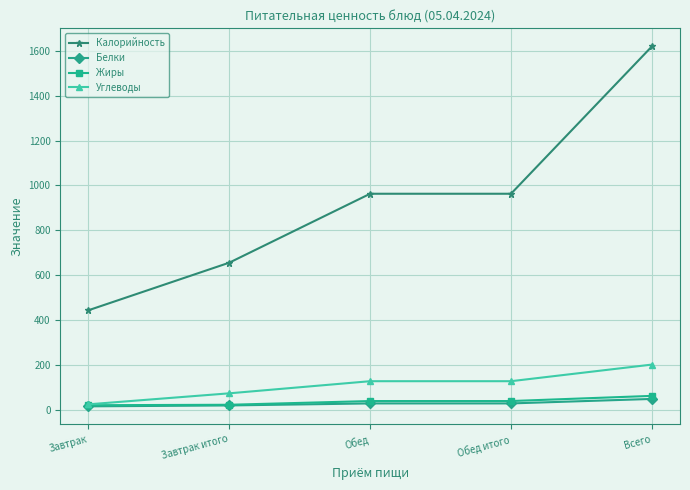

Count the Белки values in the range 20 to 29.

3